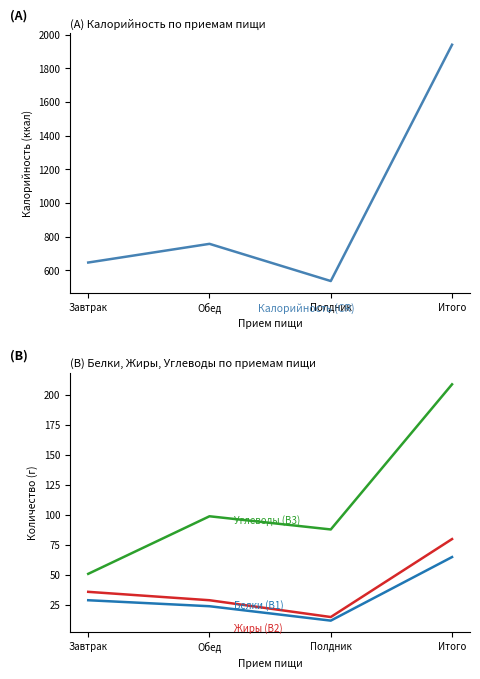

Does the chart have visible grid lines?

No